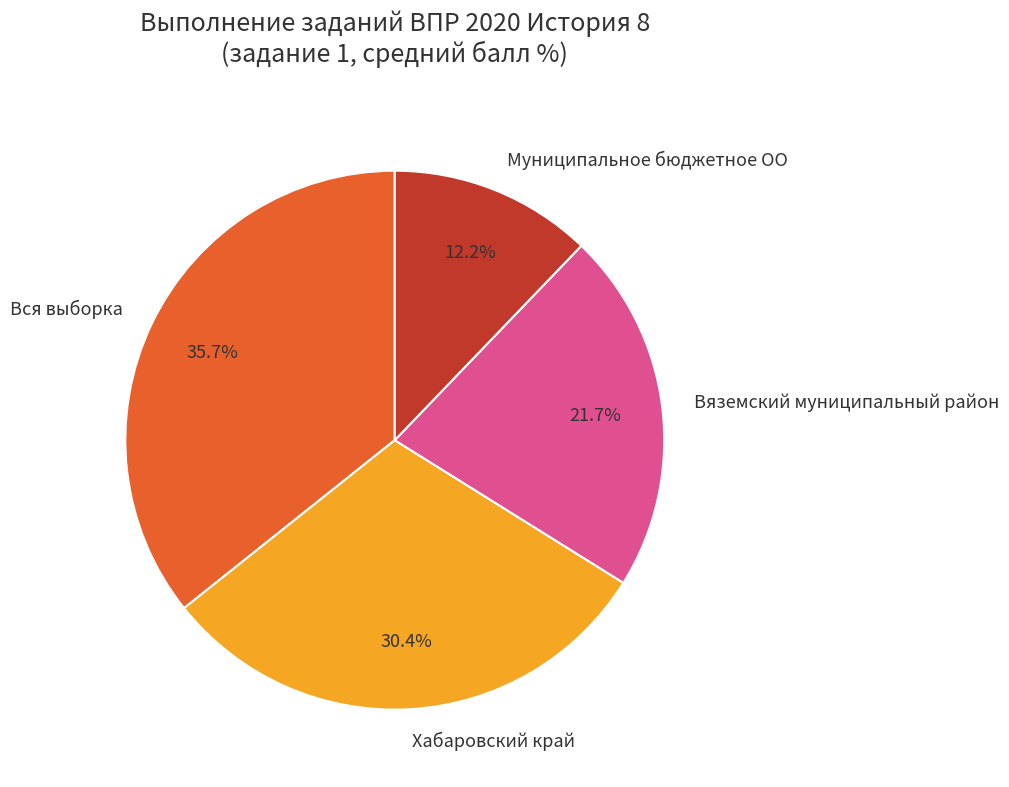

Which category has the smallest portion of the pie?

Муниципальное бюджетное ОО